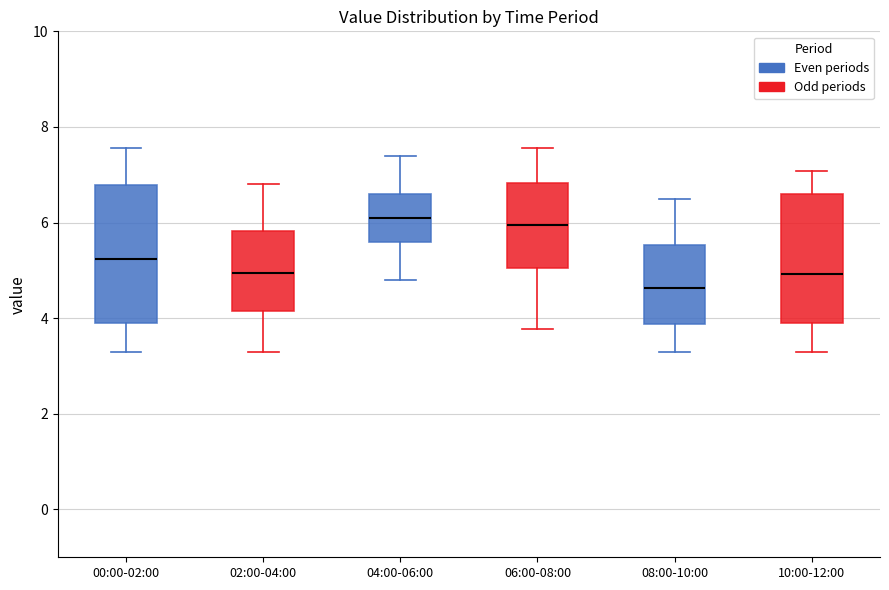

Which box has the lowest median line?

08:00-10:00